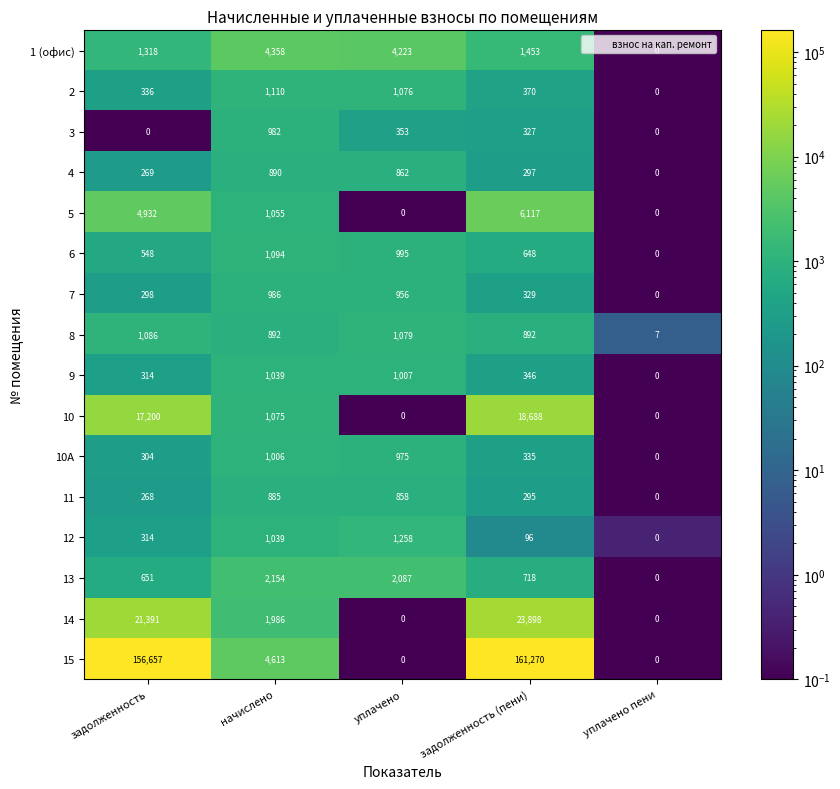

At how many categories does at least one series exceed 6253?

2